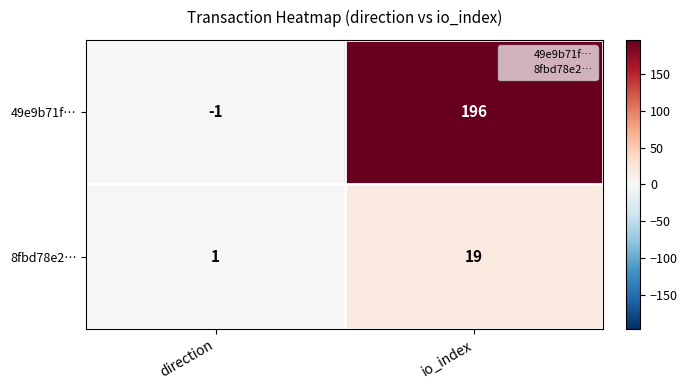

Which category has the lowest value across all series?

direction